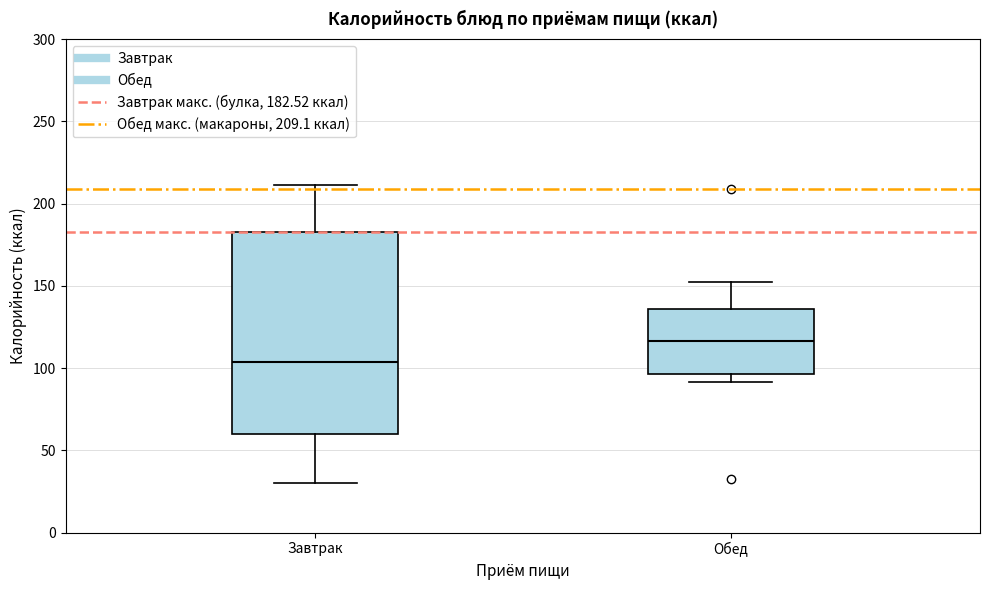

Comparing the boxes themselves (not the whiskers), which one is the tallest?

Завтрак